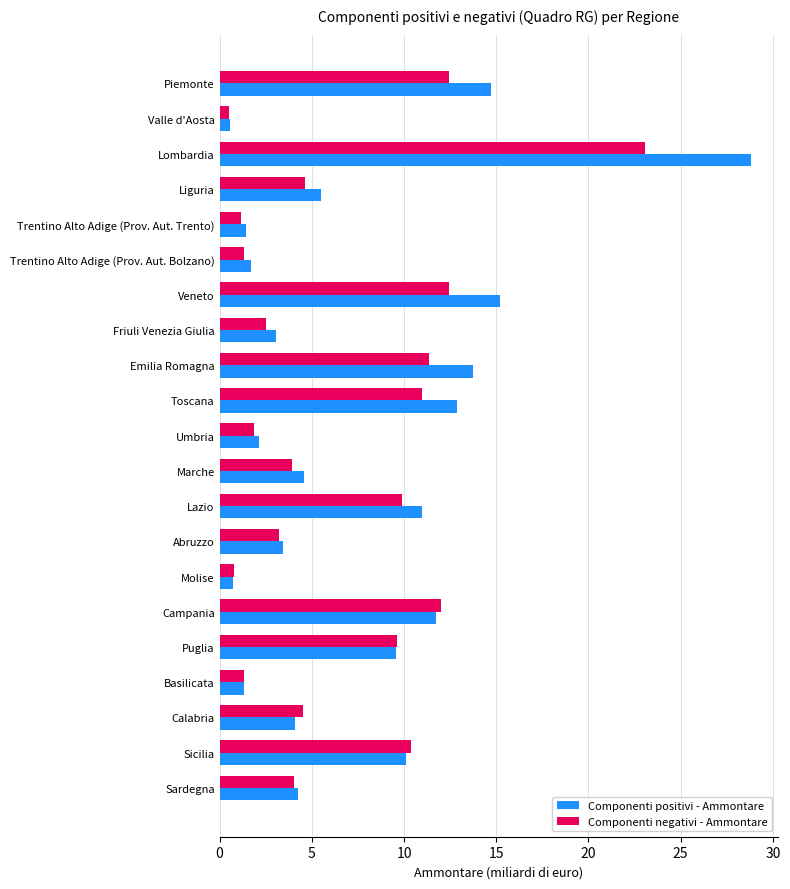

At which label does Componenti negativi - Ammontare reach its minimum?

Valle d'Aosta